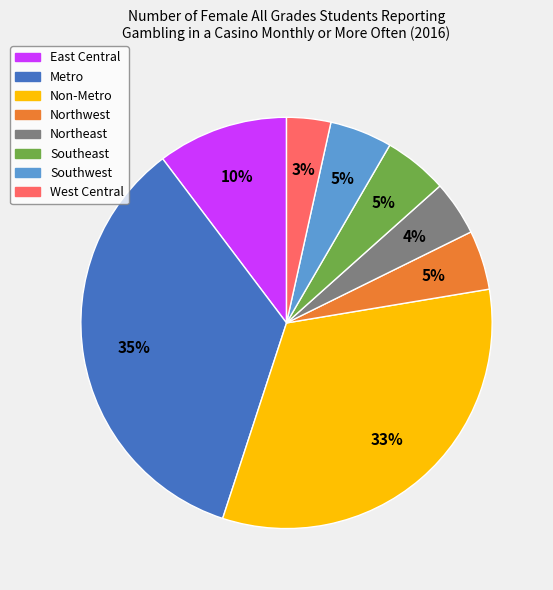

Which has a higher value, East Central or West Central?

East Central